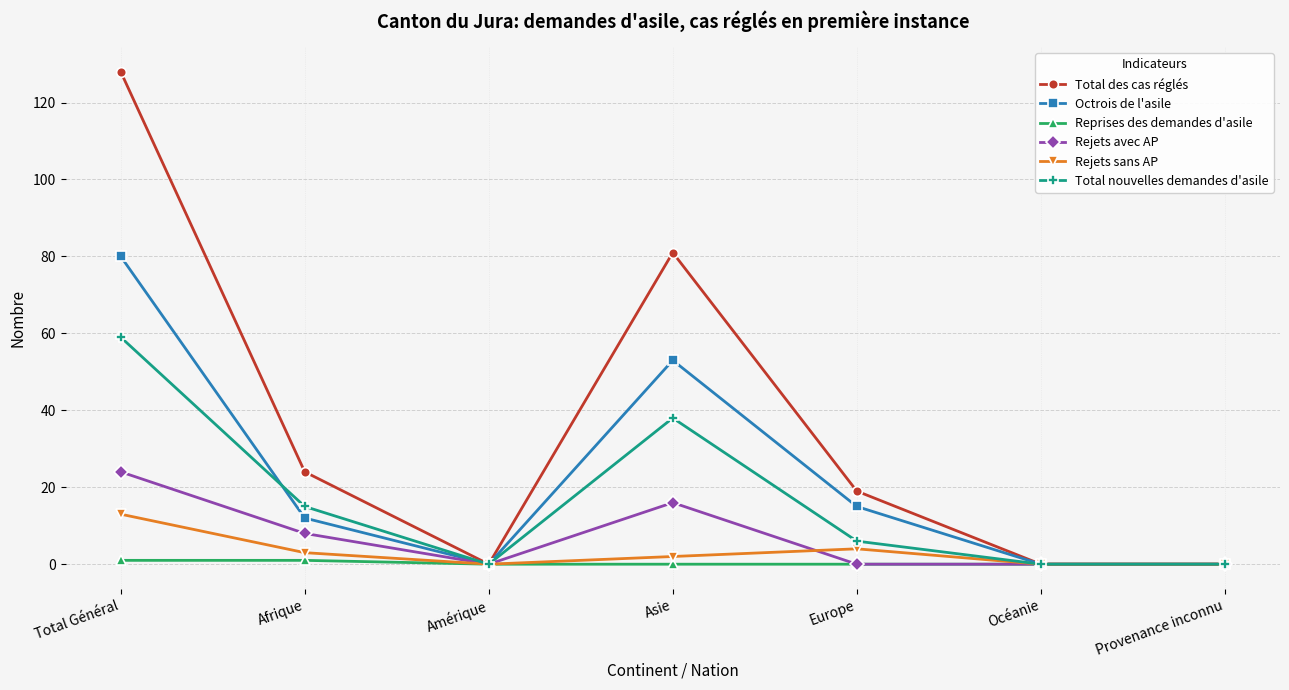

Which series has the largest range (max minus min)?

Total des cas réglés